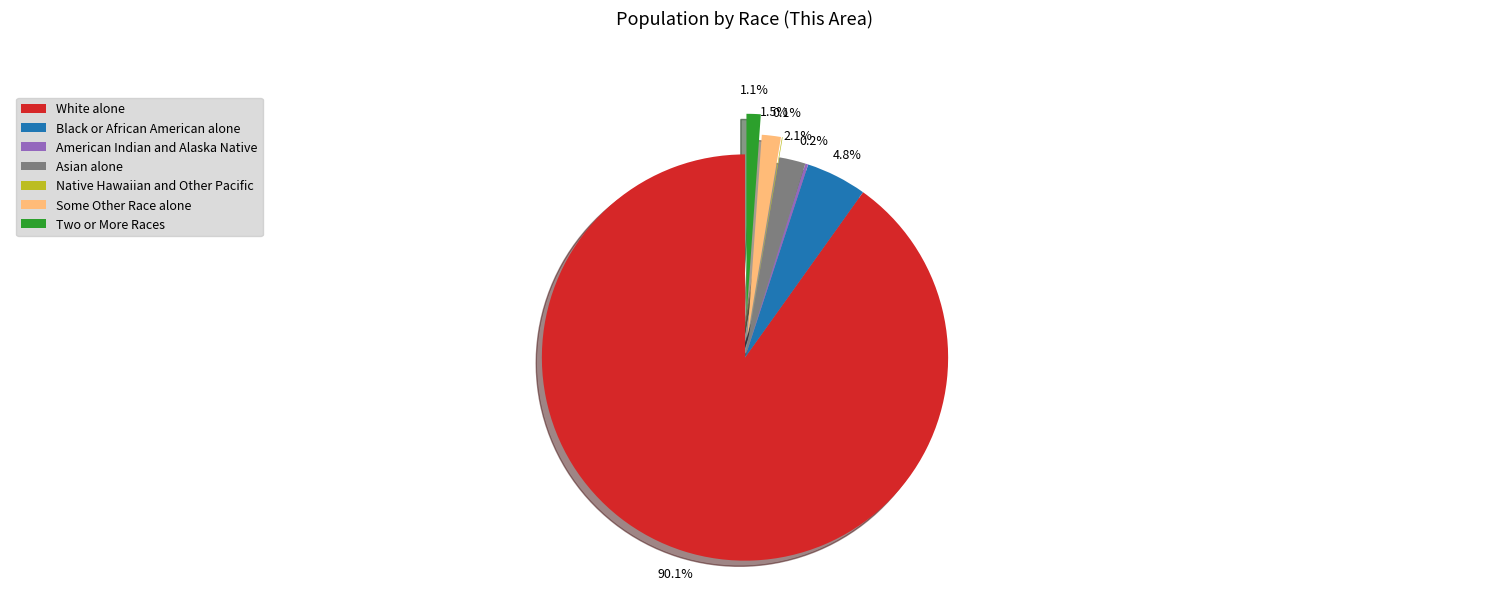

Which has a higher value, Black or African American alone or Asian alone?

Black or African American alone